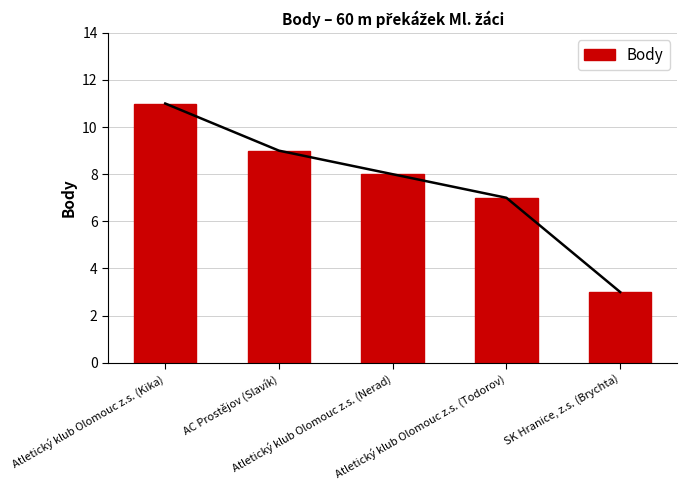

List the labels in order of value, largest first.

Atletický klub Olomouc z.s. (Kika), AC Prostějov (Slavík), Atletický klub Olomouc z.s. (Nerad), Atletický klub Olomouc z.s. (Todorov), SK Hranice, z.s. (Brychta)